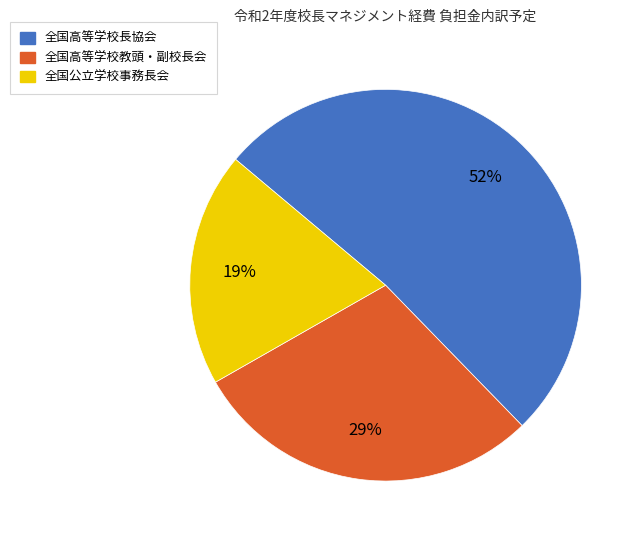

To the nearest percent, what is the difference between the 全国公立学校事務長会 and 全国高等学校教頭・副校長会 slice percentages?

10%